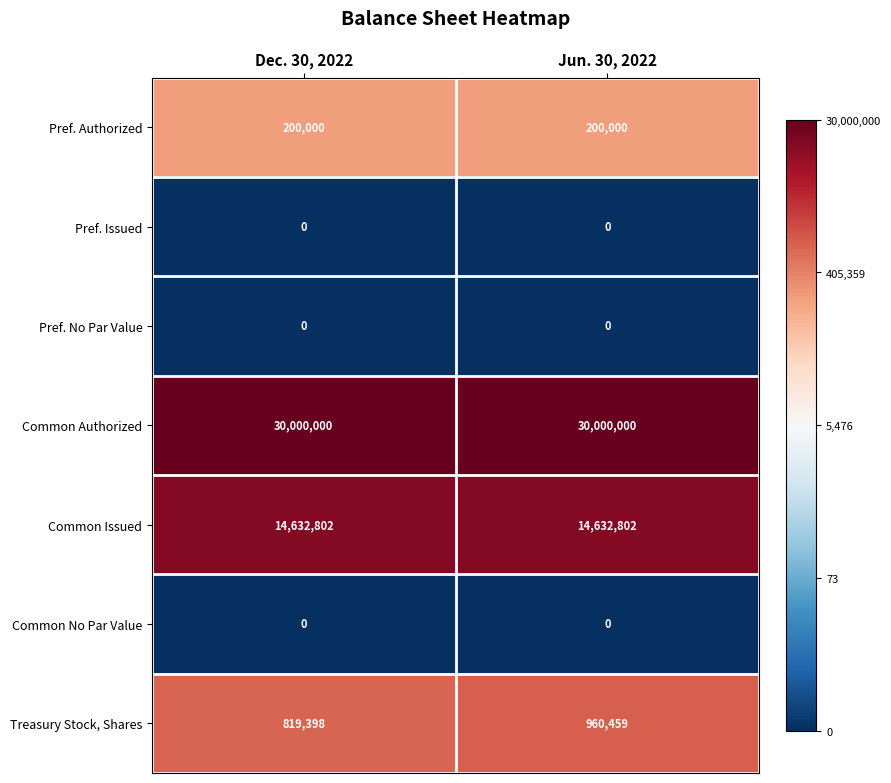

Which series has the largest total across all categories?

Common Authorized